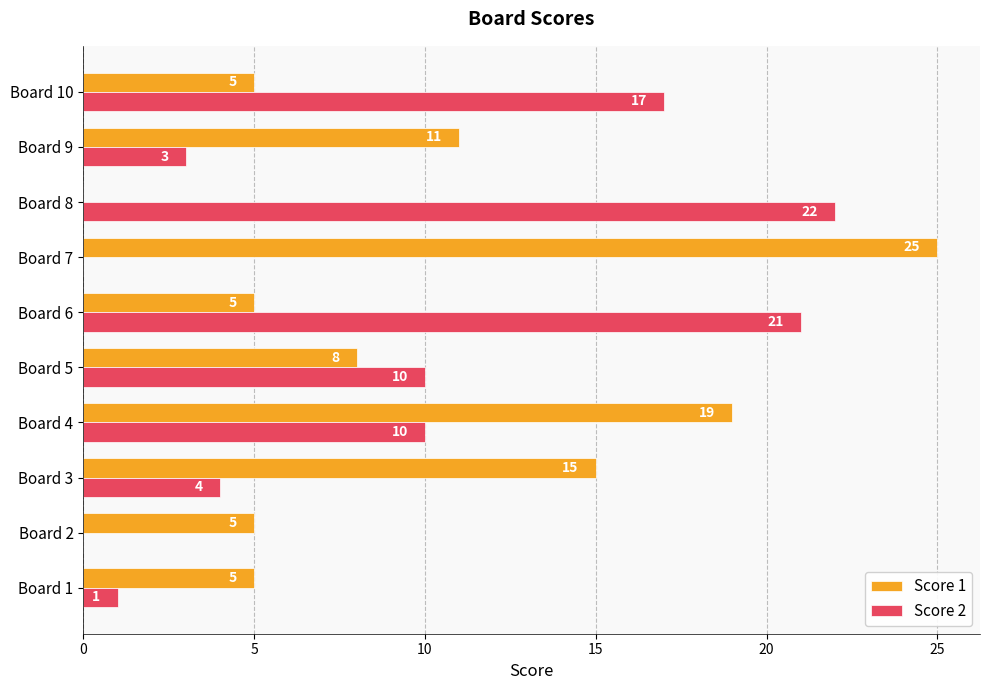

The value of Score 1 at Board 8 is 0. True or false?

True